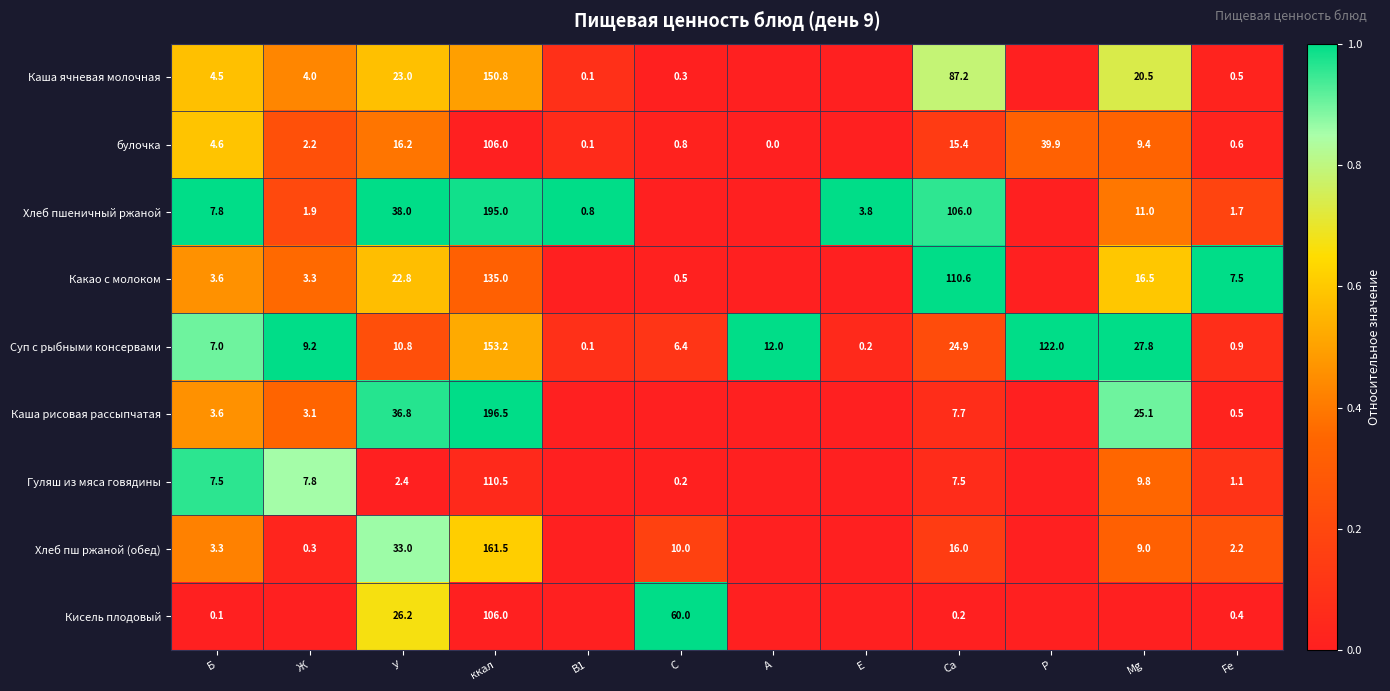

What is the difference between the Хлеб пш ржаной (обед) values at Б and Ca?

12.7